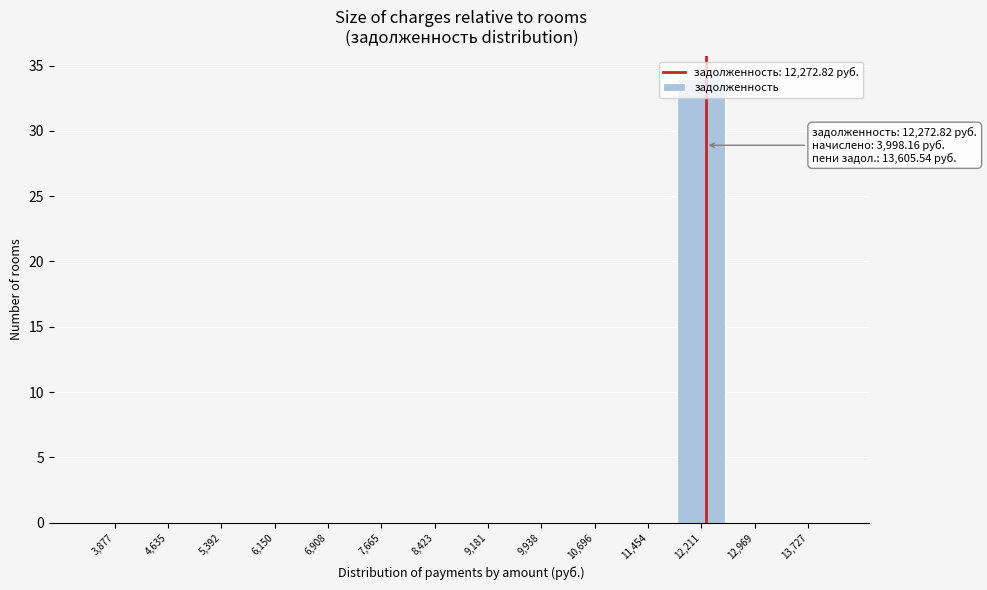

Over which range of the x-axis is the bar tallest?

11800 to 12600